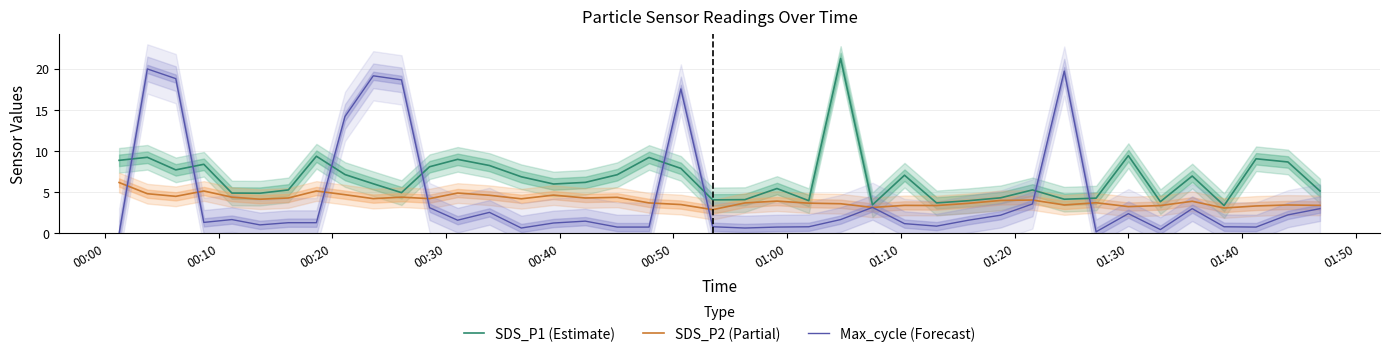

True or false: SDS_P2 (Partial) has a value of 5.2 at 18.

False